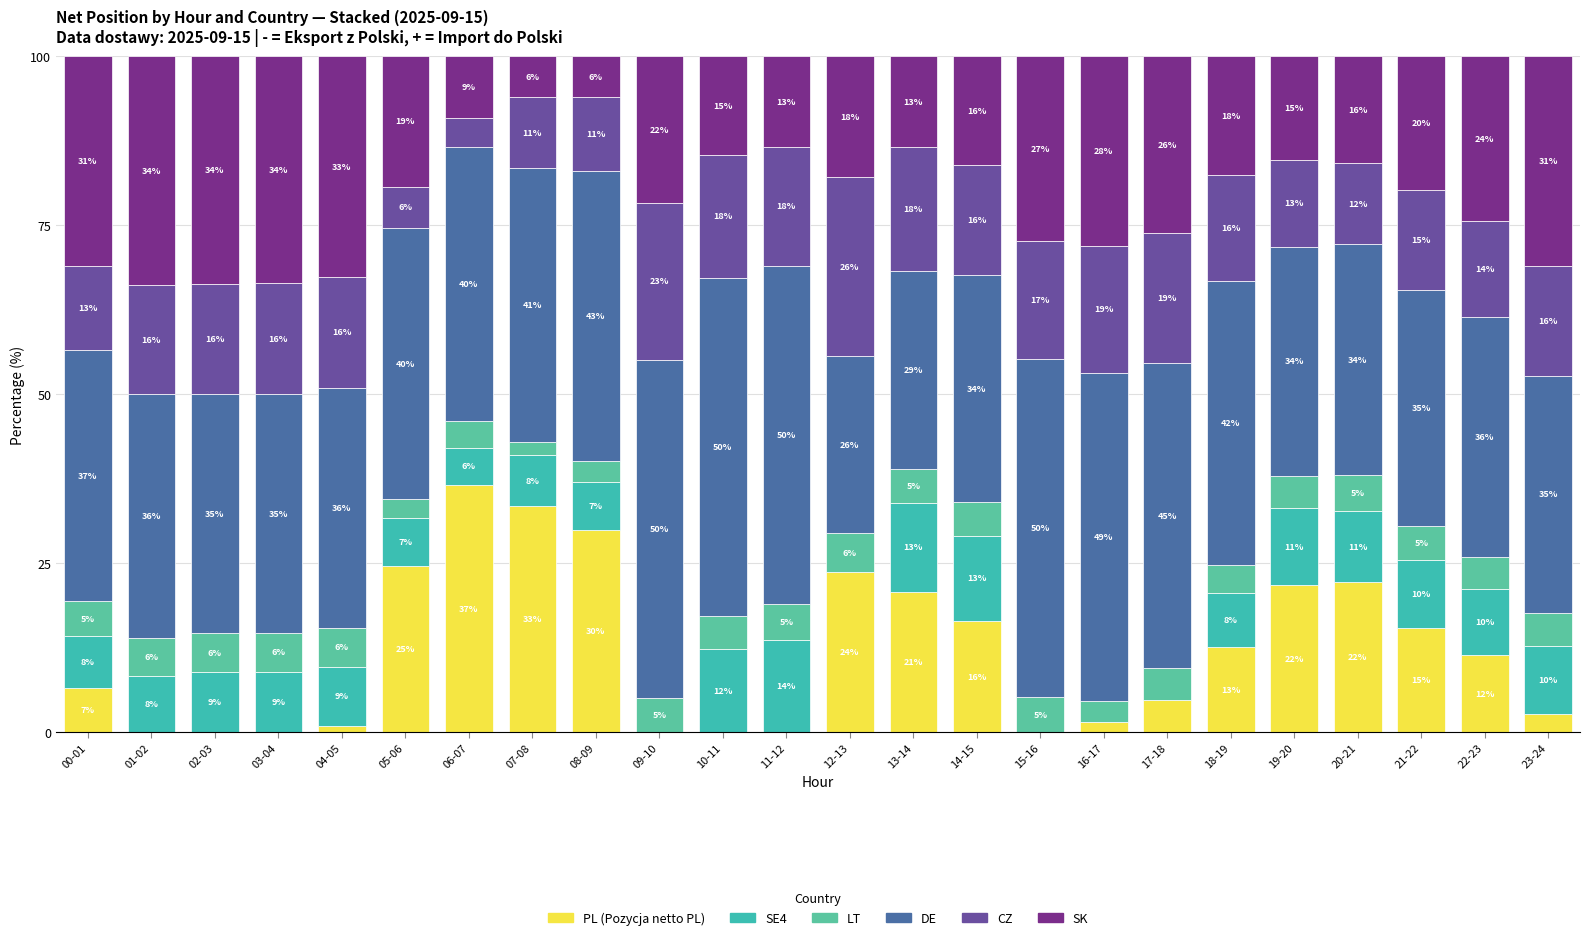

Are the bars grouped side by side (vs. stacked)?

No